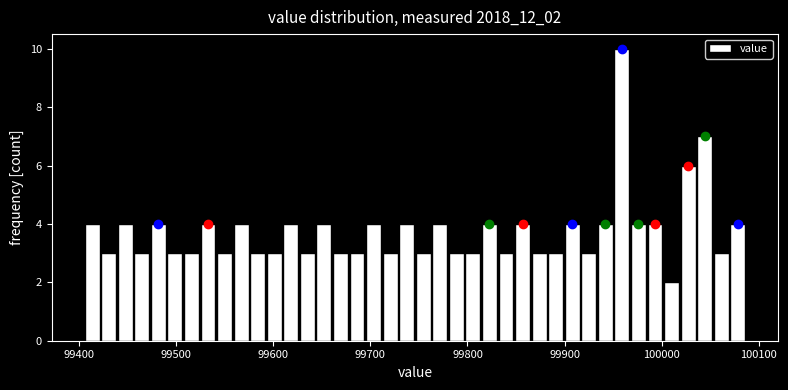

Read against the x-axis, roughly where is the centre of the tallest bar?

99960